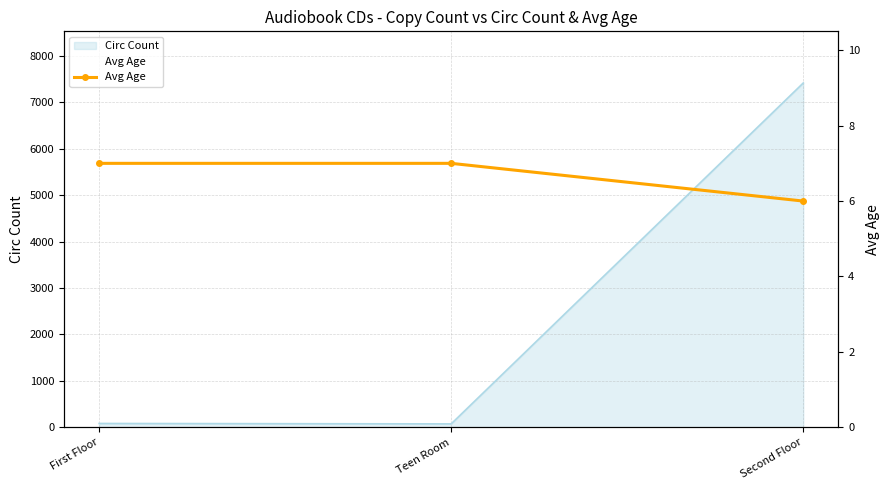

At which label is the value closest to 6?

Second Floor